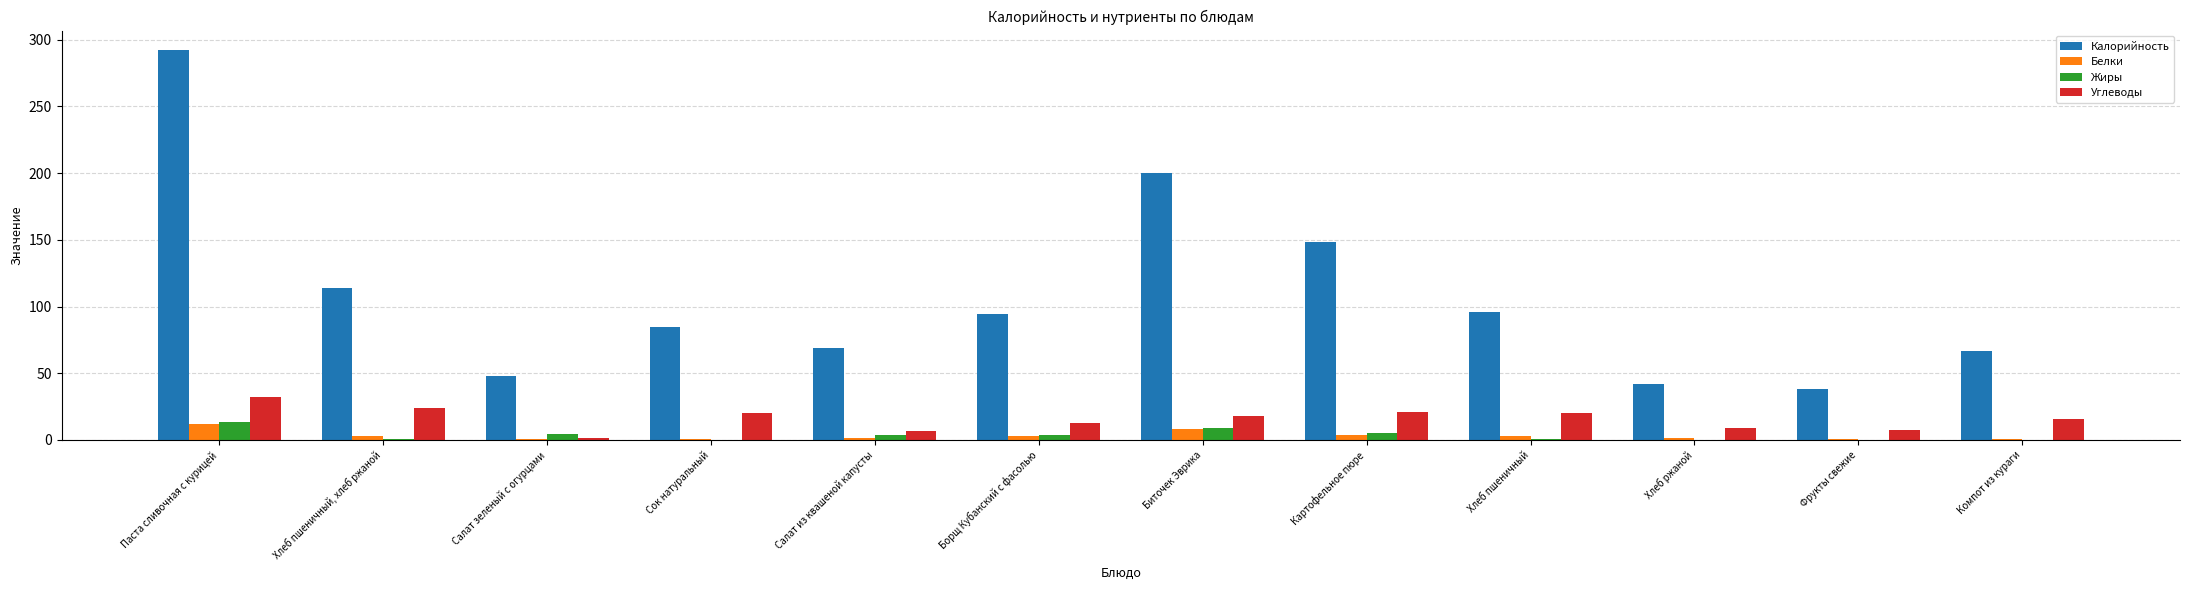

The Калорийность series shows 95.6 at Хлеб пшеничный. True or false?

True